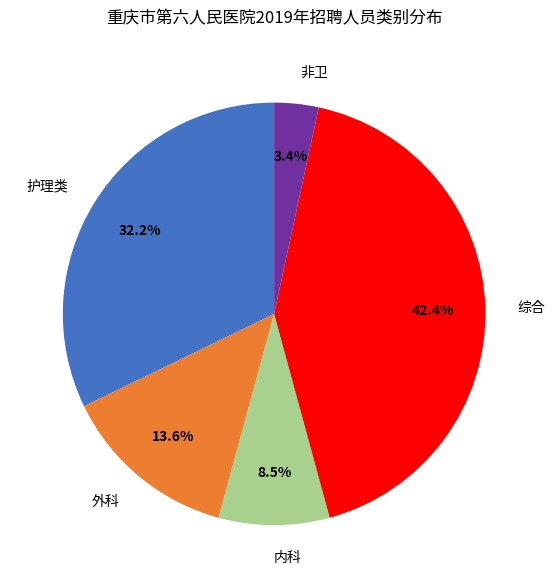

To the nearest percent, what is the difference between the 非卫 and 外科 slice percentages?

10%